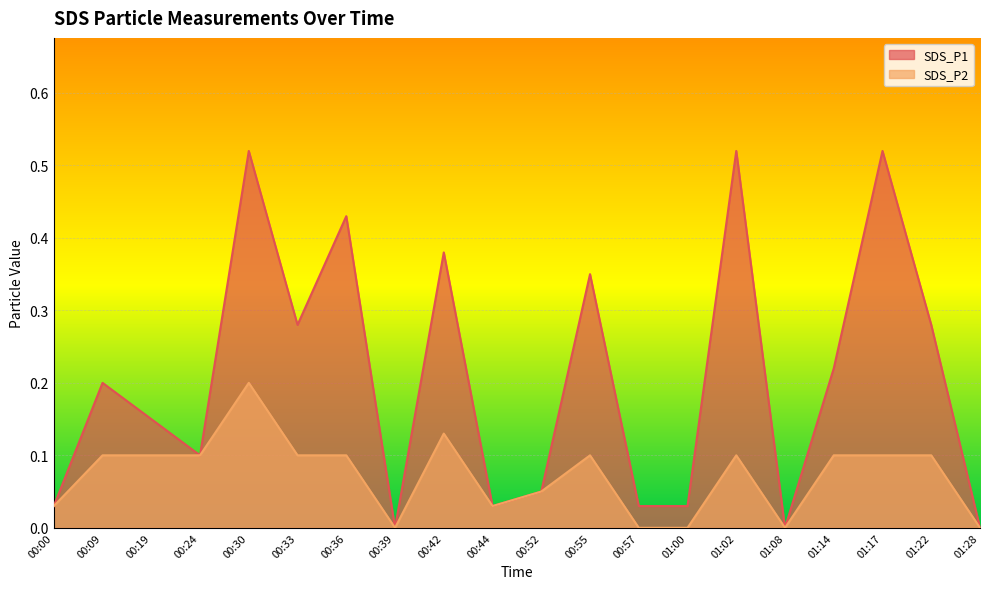

Rank the series at 00:57 from lowest to highest value.

SDS_P2, SDS_P1